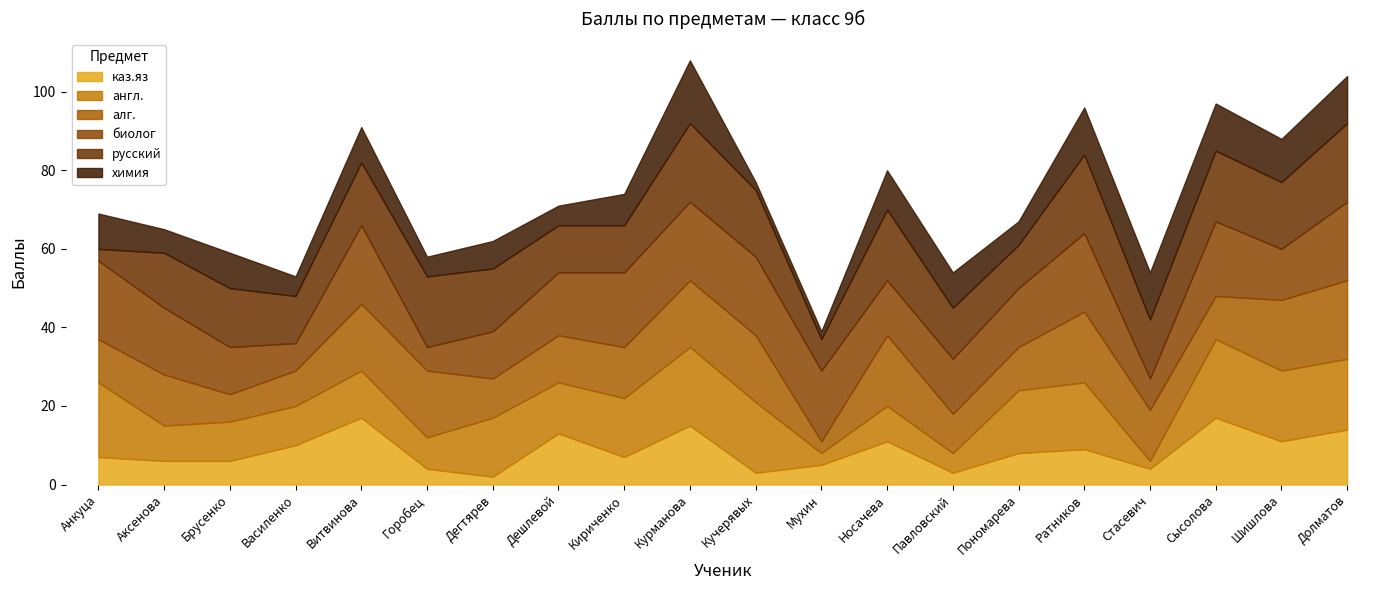

The value of химия at Стасевич is 3. True or false?

False